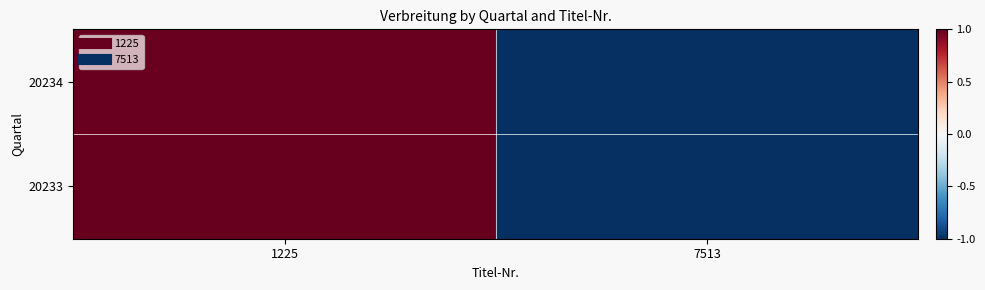

What is the greatest value displayed?

1.0